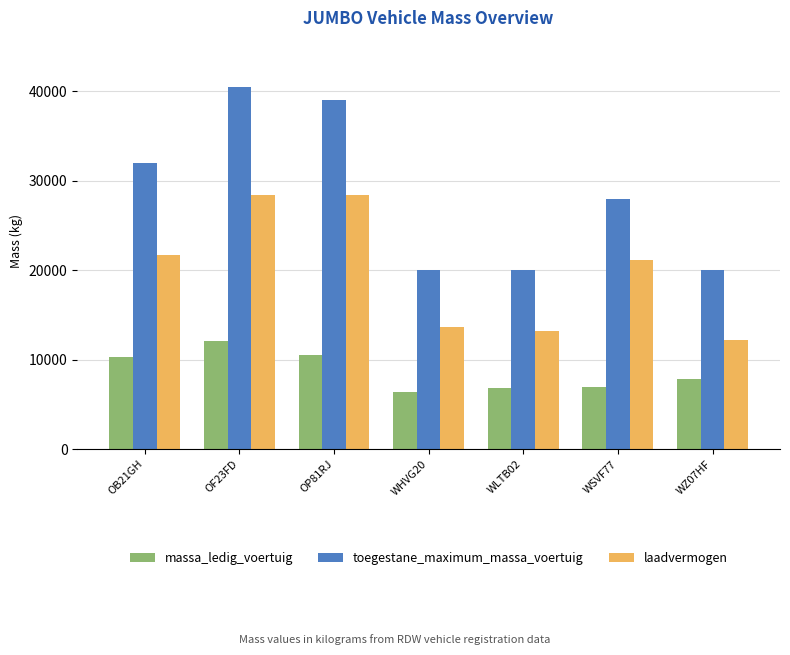

What is the sum of all massa_ledig_voertuig values?

60960